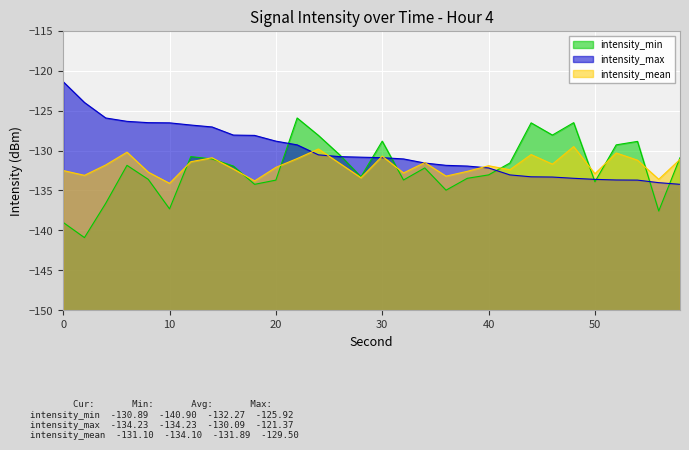

True or false: intensity_min has a value of -132.2 at 34.

True